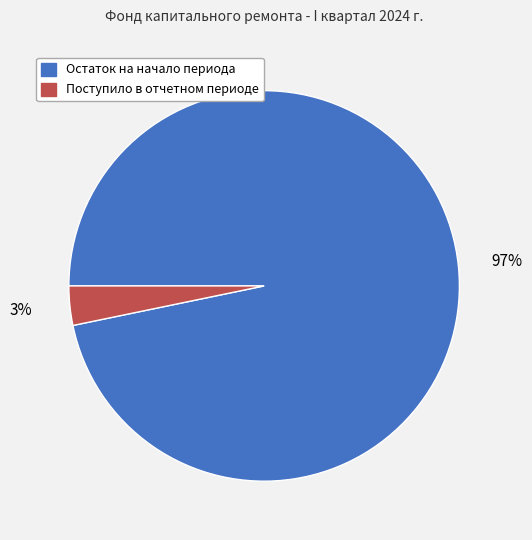

Which category accounts for the majority?

Остаток на начало периода